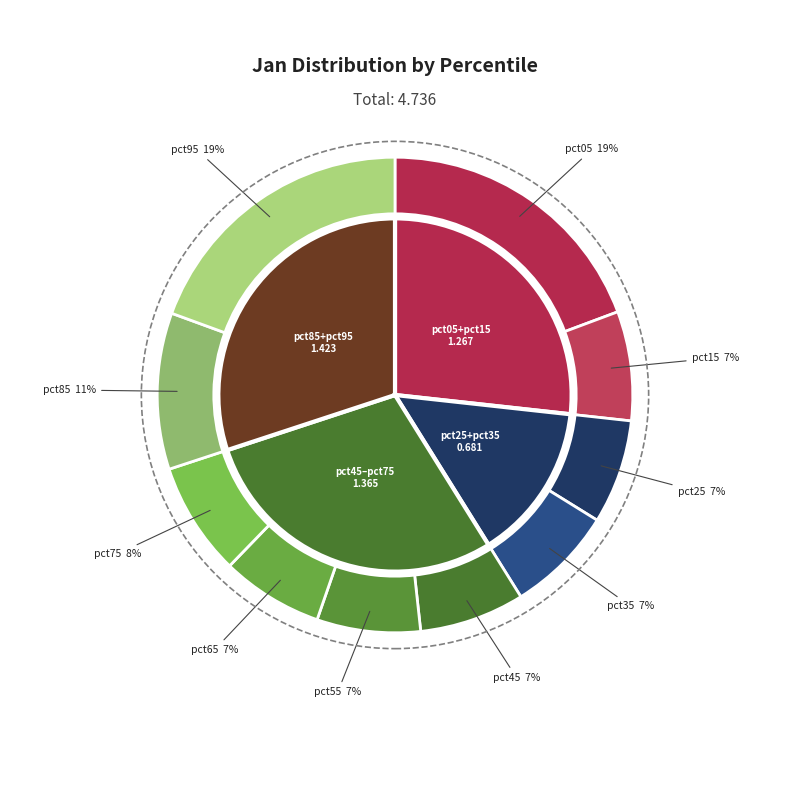

True or false: pct85 accounts for 11% of the total.

True